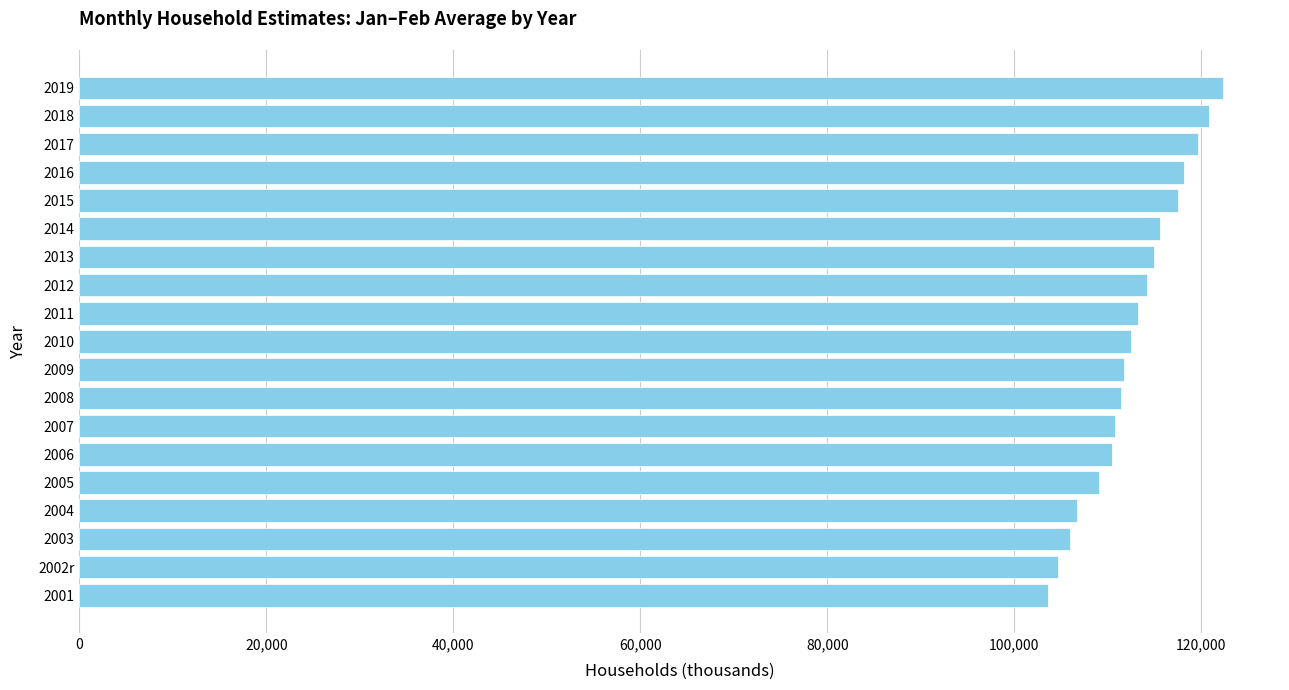

Are the bars grouped side by side (vs. stacked)?

No